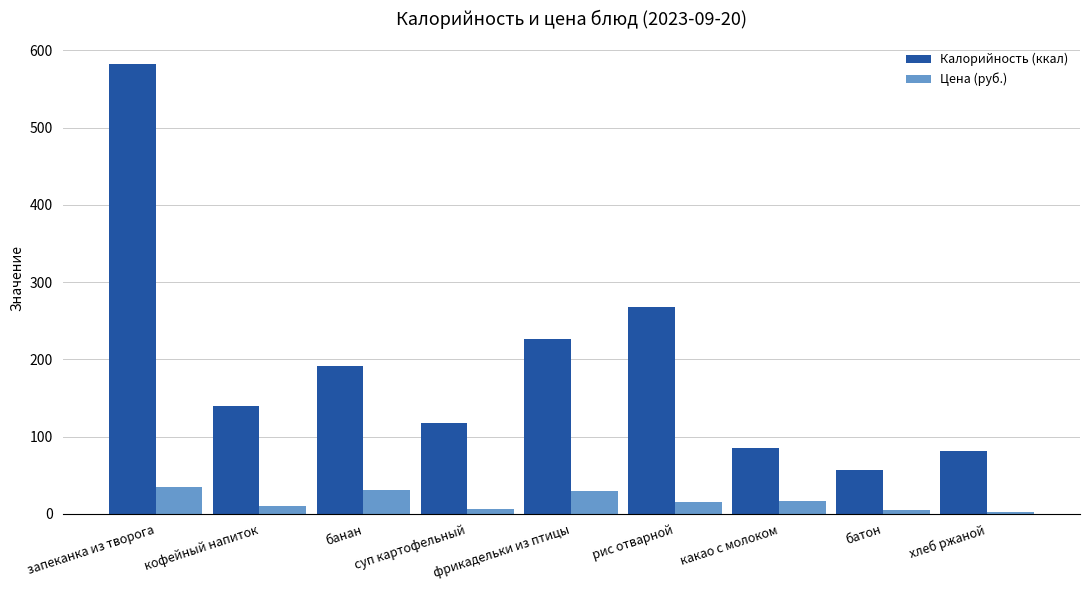

Rank the series at хлеб ржаной from lowest to highest value.

Цена (руб.), Калорийность (ккал)